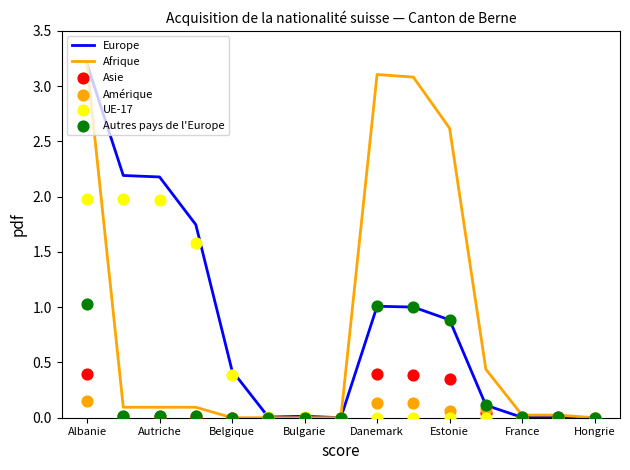

At which category is the sum across all series the highest?

Albanie